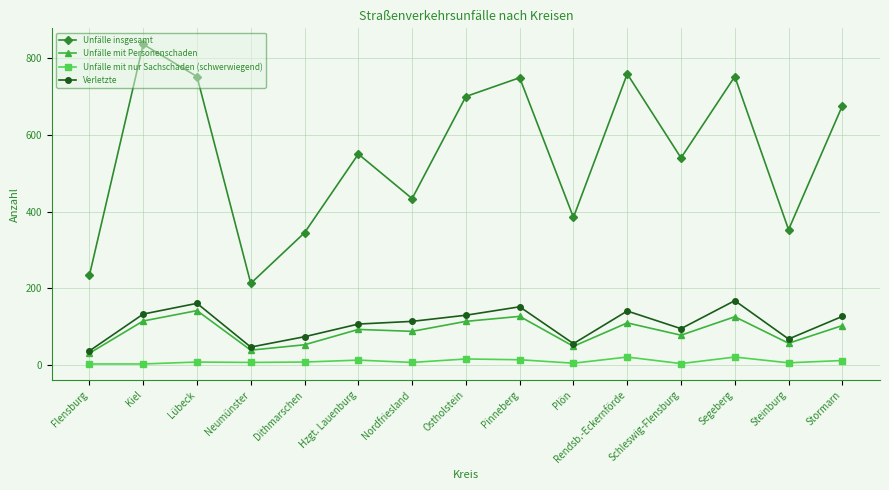

At Lübeck, list the series in order from largest to smallest.

Unfälle insgesamt, Verletzte, Unfälle mit Personenschaden, Unfälle mit nur Sachschaden (schwerwiegend)